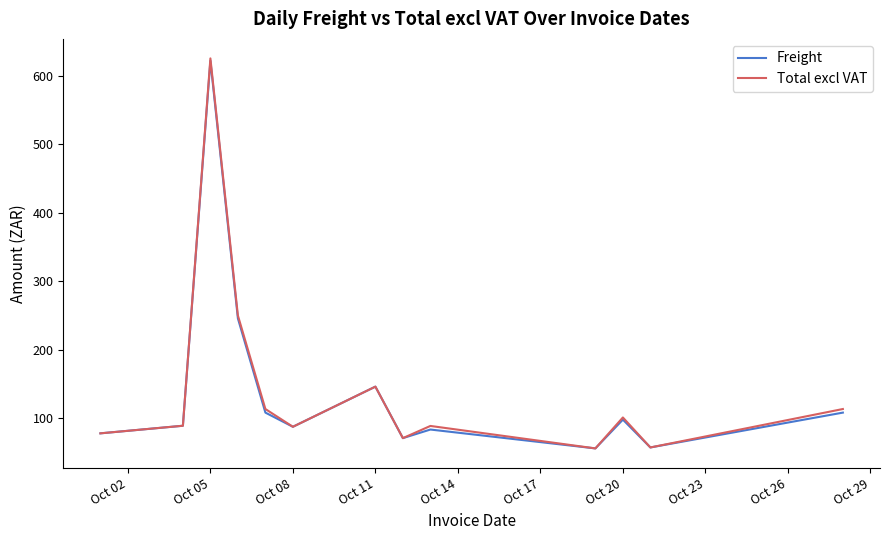

What is the maximum value for Freight?

621.9